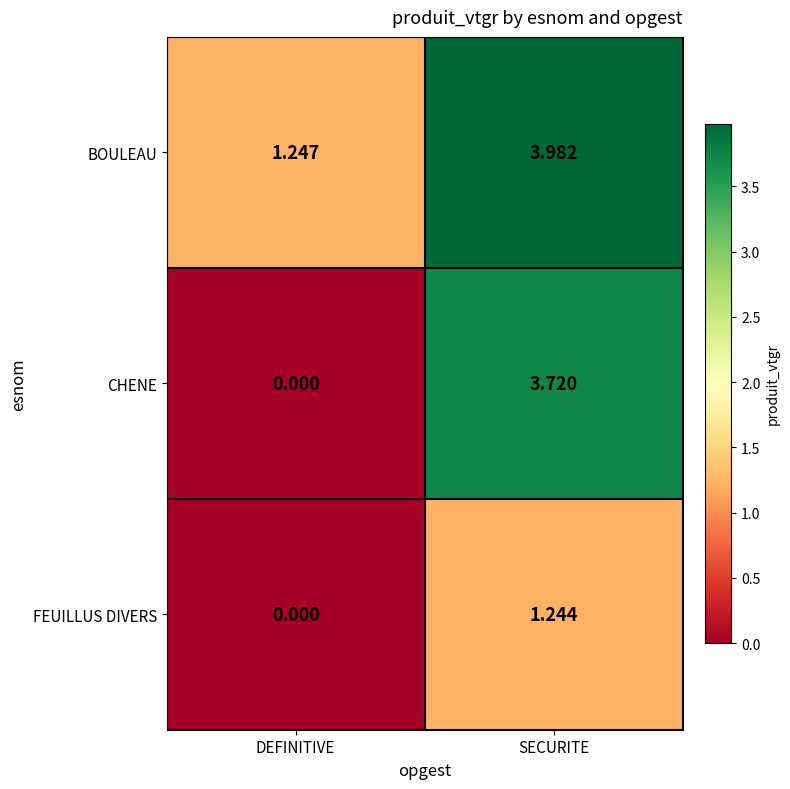

List the series in order of their overall mean, lowest first.

FEUILLUS DIVERS, CHENE, BOULEAU